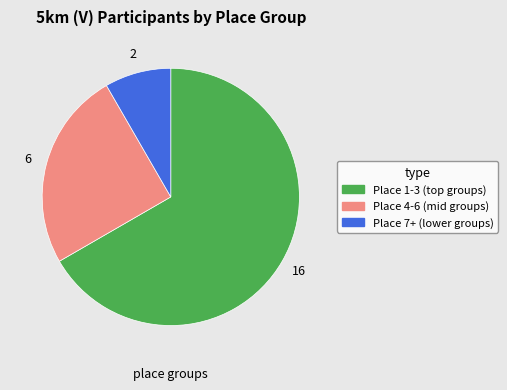

Is there a majority slice in this chart?

Yes